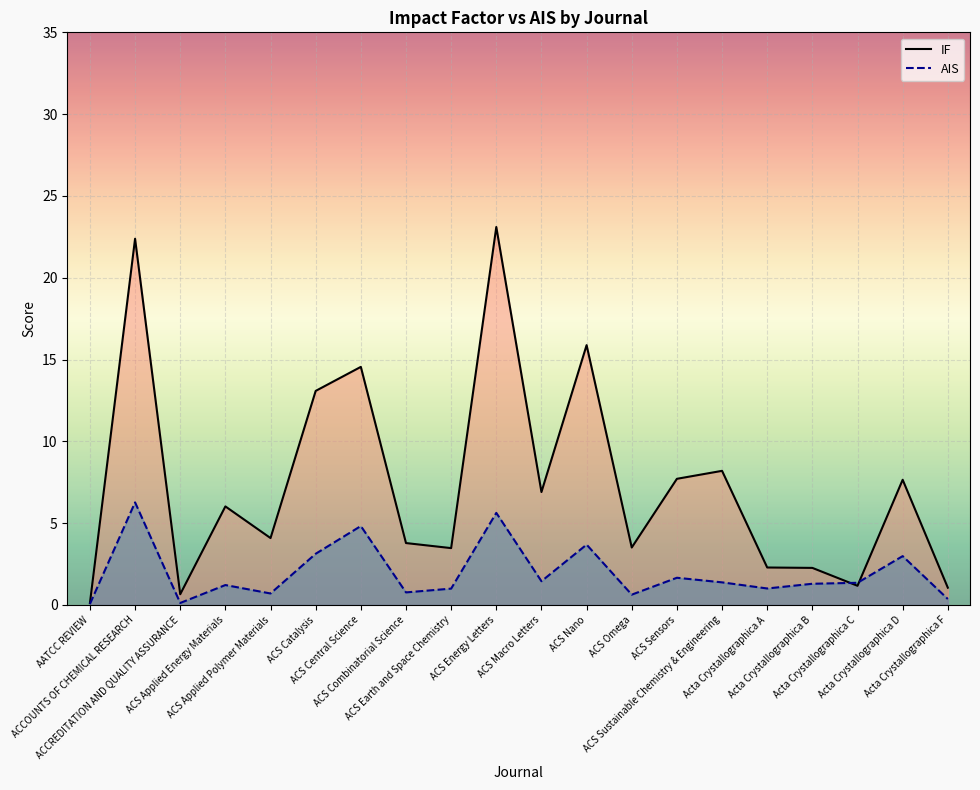

What is the maximum value shown in the chart?

23.1